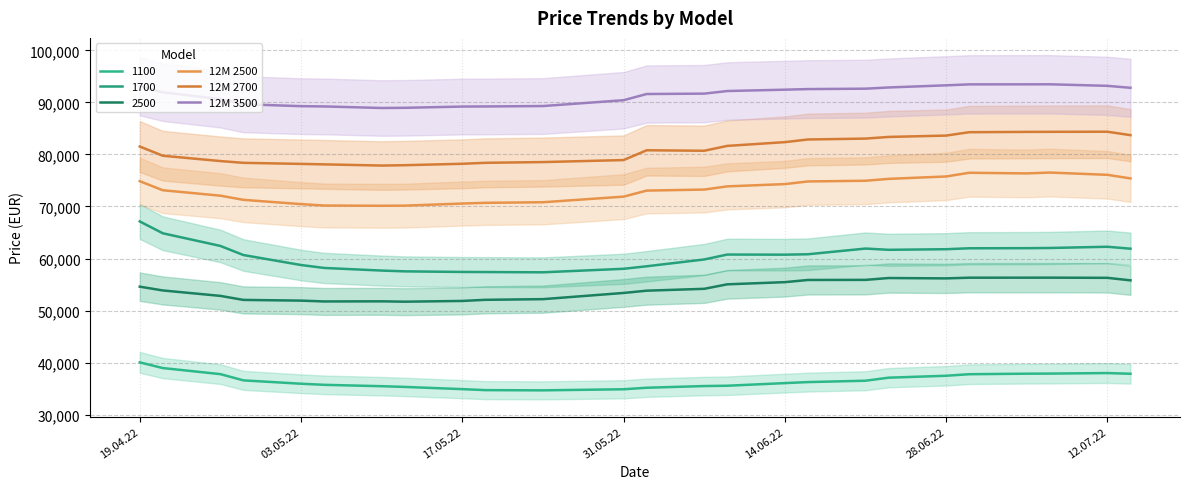

Between 31.05.22 and 12.07.22, which is larger?

12.07.22